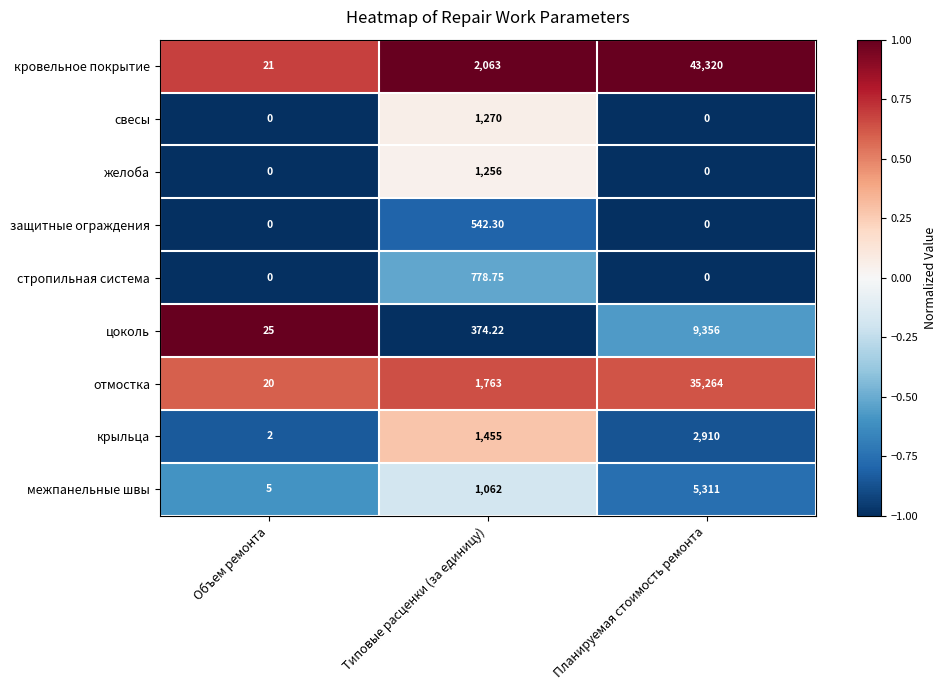

Which category has the lowest value in the крыльца series?

Объем ремонта